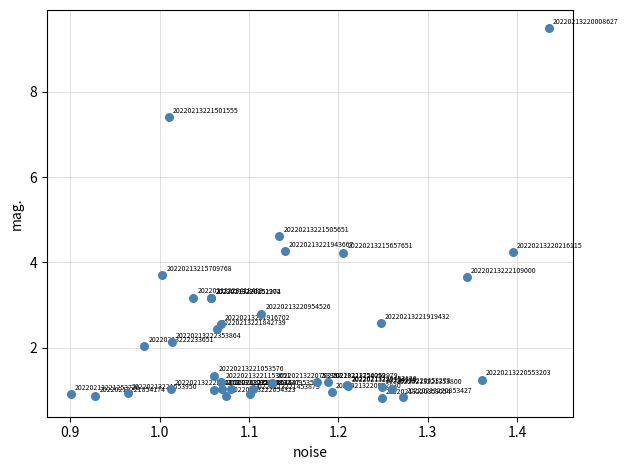

What Y value in the scatter plot is closest to 5?

4.6